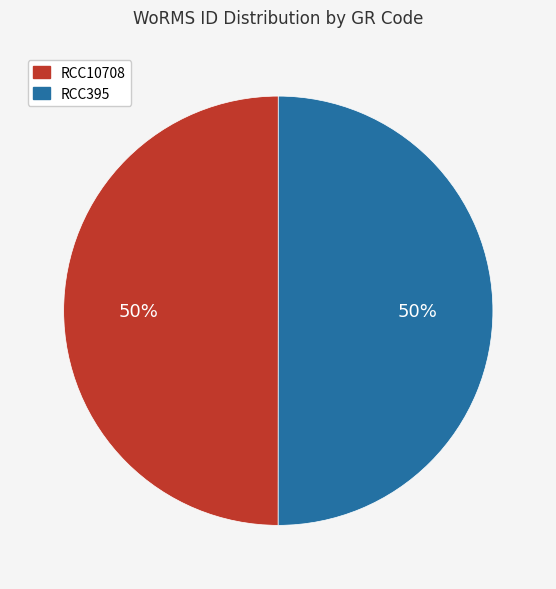

To the nearest percent, what percentage of the pie is RCC10708?

50%